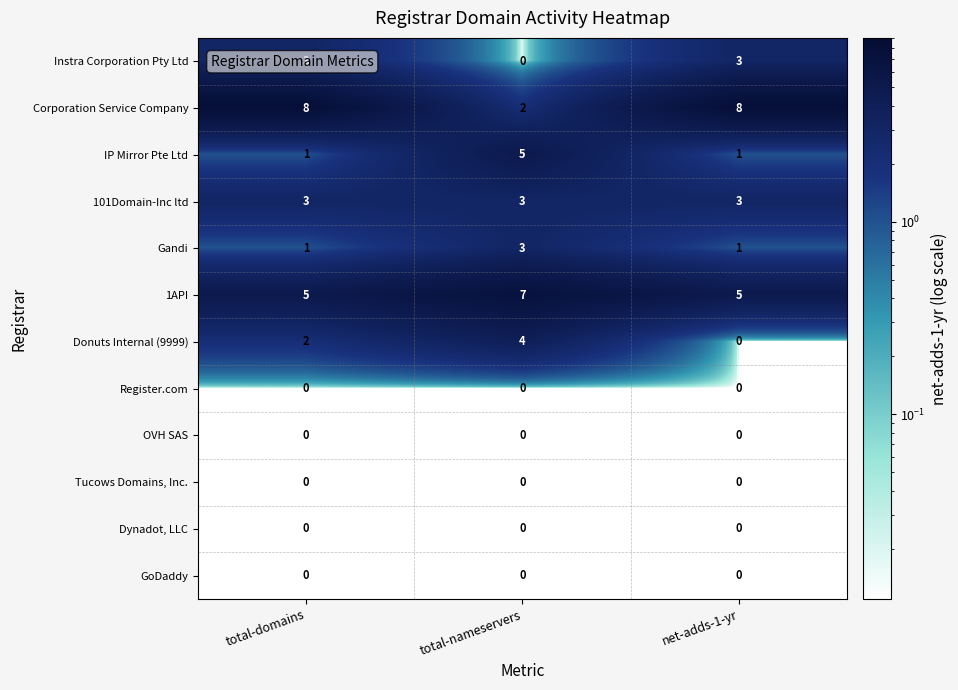

What is the maximum value for Gandi?

3